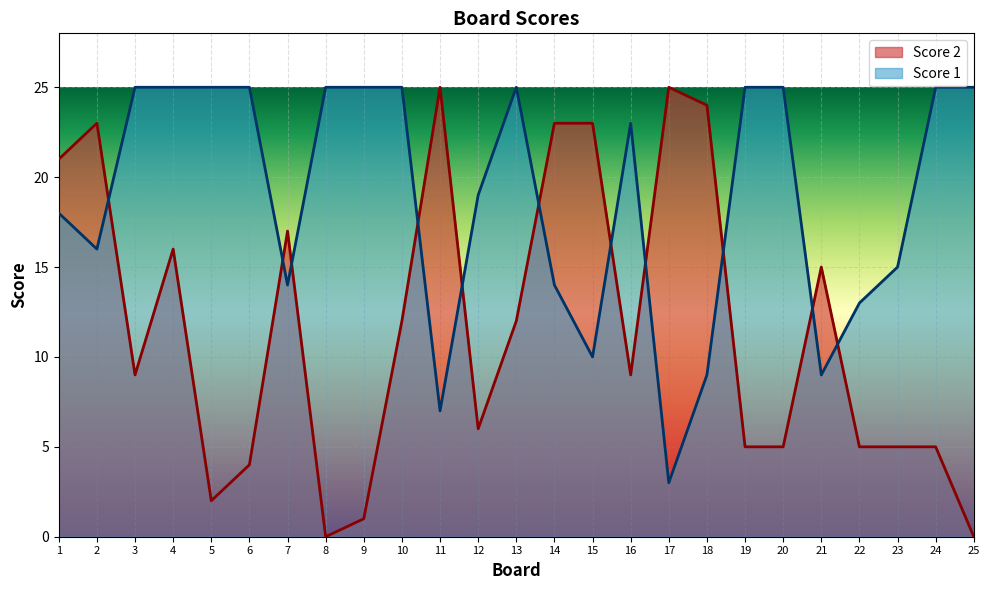

List the series in order of their peak value, highest first.

Score 2, Score 1